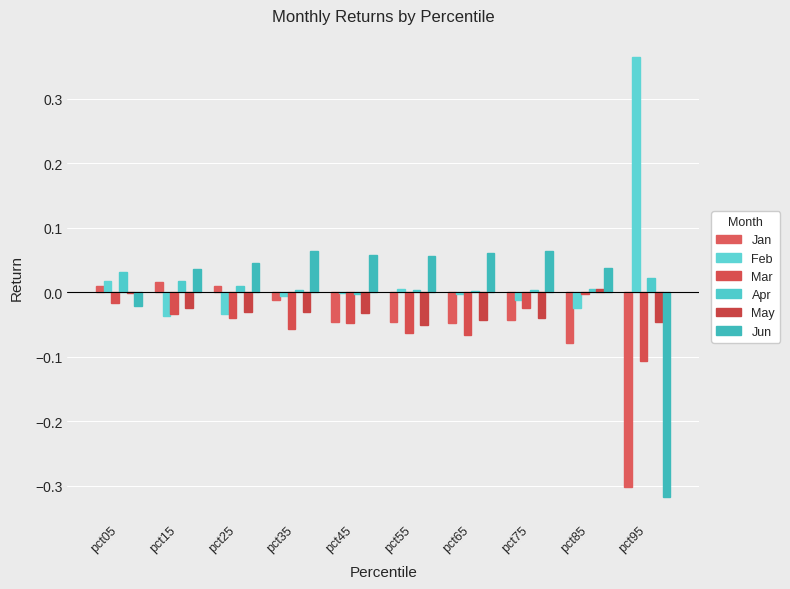

How many series are shown in this chart?

6